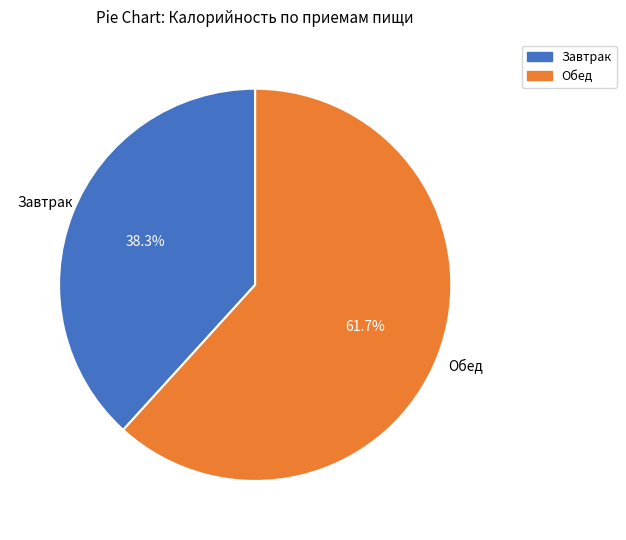

How many segments does this pie chart have?

2